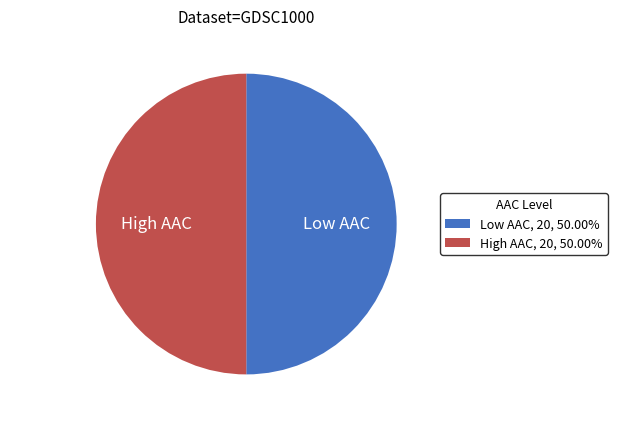

Approximately how many times larger is the value at Low AAC compared to High AAC?

1.0